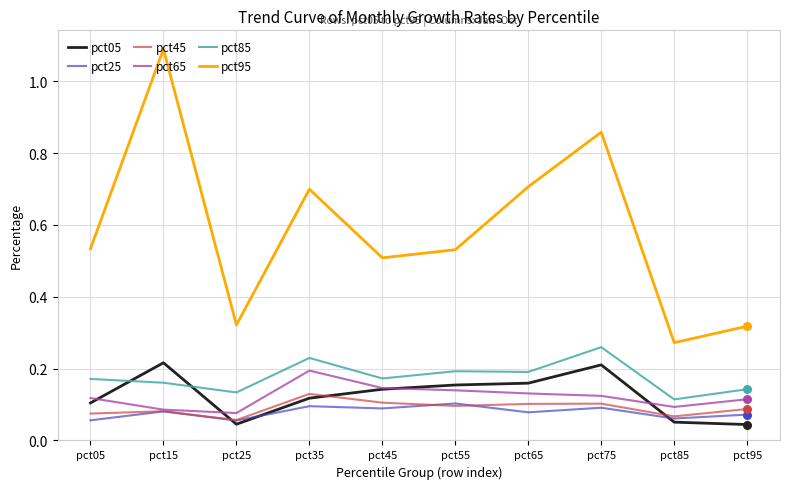

What are all the series names shown in the legend?

pct05, pct25, pct45, pct65, pct85, pct95